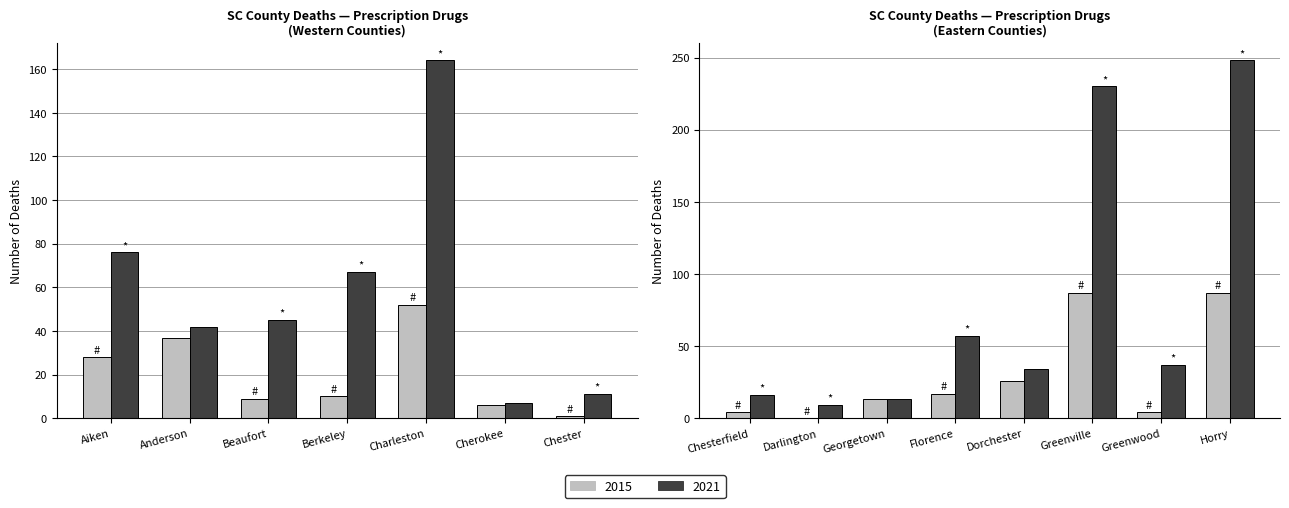

How many values in the Number of Deaths 2021 series are below 42?

7